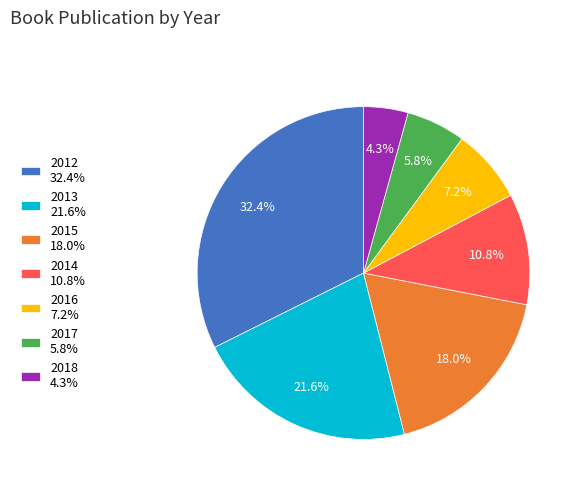

What percentage is the 2017 slice, to the nearest percent?

6%